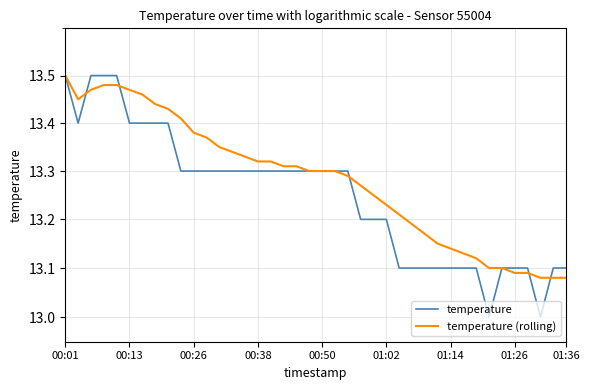

What position from the right is 31?

9